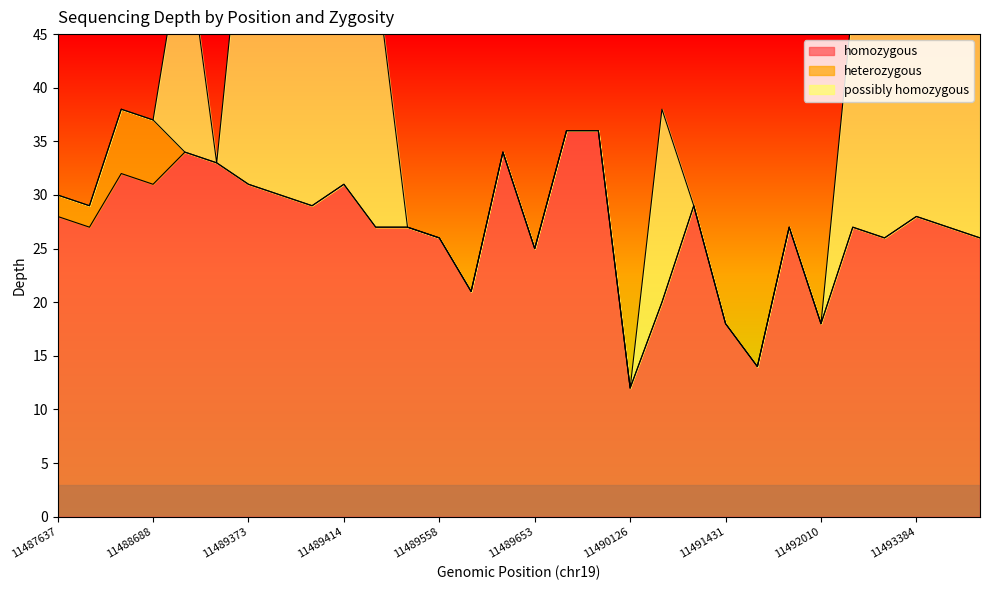

Reading left to right, what are all the values shown in this chart?

homozygous: 28	27	32	31	34	33	31	30	29	31	27	27	26	21	34	25	36	36	12	20	29	18	14	27	18	27	26	28	27	26
heterozygous: 2	2	6	6	0	0	0	0	0	0	0	0	0	0	0	0	0	0	0	0	0	0	0	0	0	0	0	0	0	0
possibly homozygous: 0	0	0	0	21	0	31	34	30	29	24	0	0	0	0	0	0	0	0	18	0	0	0	0	0	21	26	28	21	24